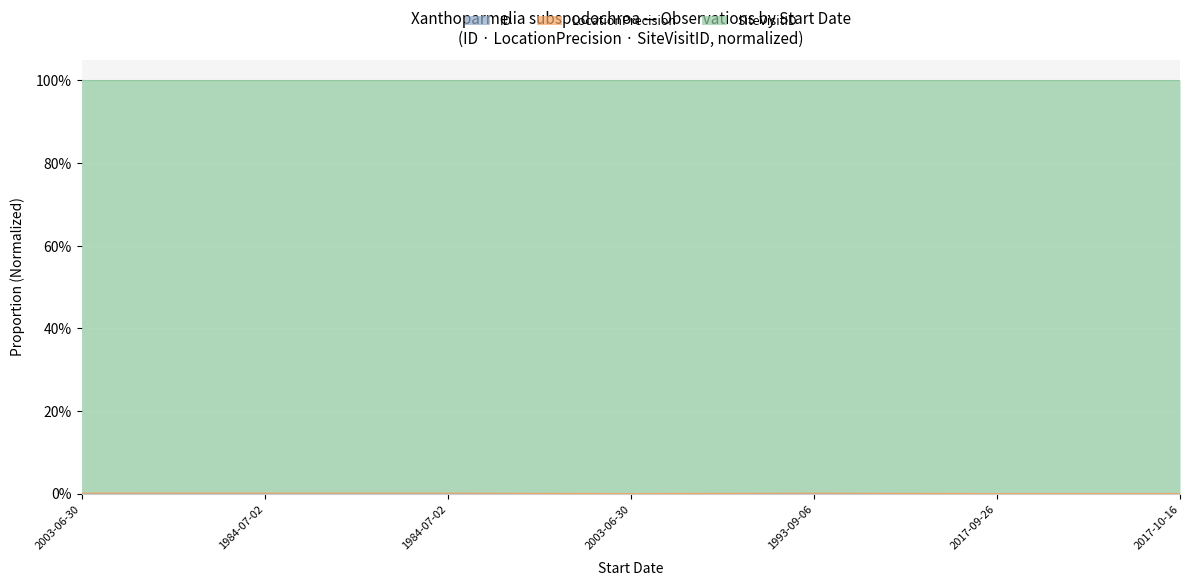

Which series has the largest range (max minus min)?

LocationPrecision